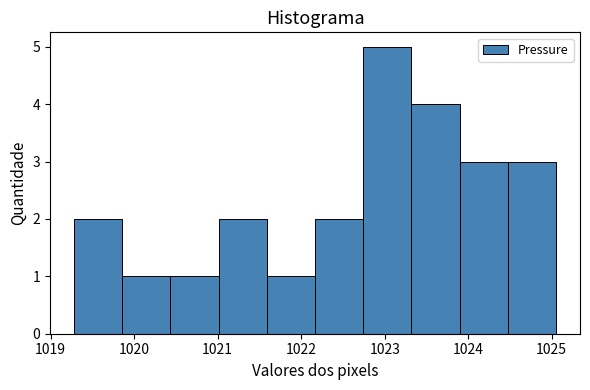

Reading left to right, list every bar in this chart as the range it spans on the x-axis followed by its height. Neither the bar edges nor the heights are printed on the chart, so give them approximately, as read against the axes.

1019.3 to 1019.9: 2
1019.9 to 1020.4: 1
1020.4 to 1021.0: 1
1021.0 to 1021.6: 2
1021.6 to 1022.2: 1
1022.2 to 1022.7: 2
1022.7 to 1023.3: 5
1023.3 to 1023.9: 4
1023.9 to 1024.5: 3
1024.5 to 1025.1: 3